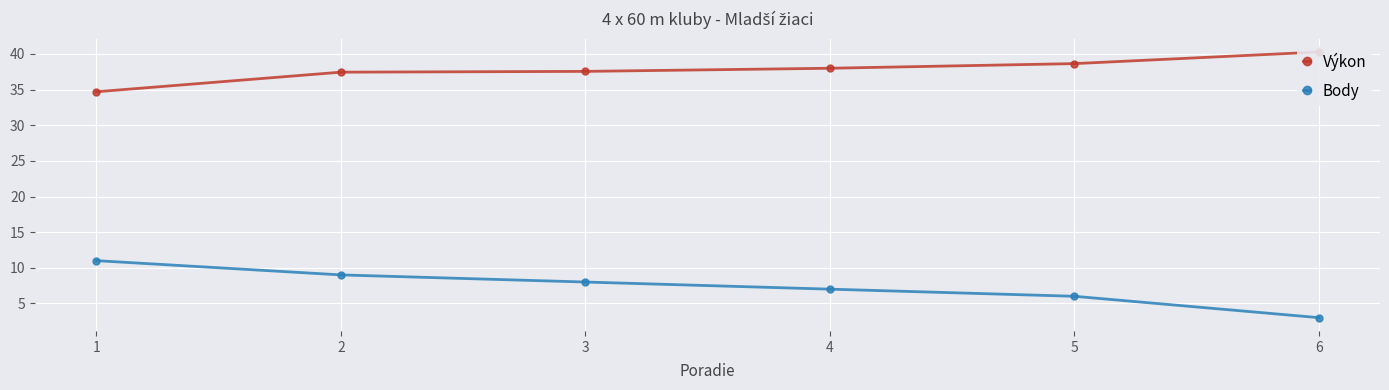

Which category has the highest value in the Body series?

1